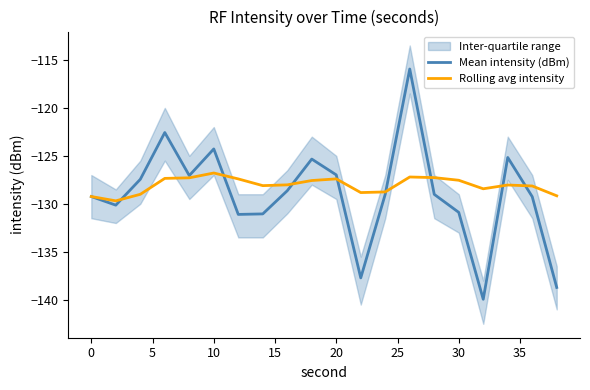

How many lines are shown in the chart?

2